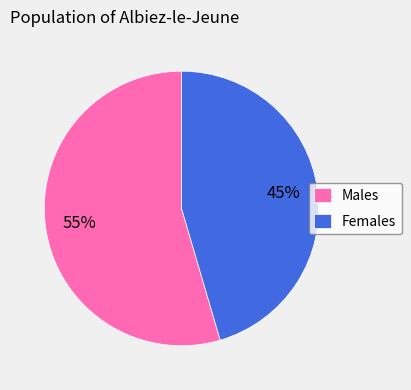

Do Males and Females together represent more than half of the pie?

Yes